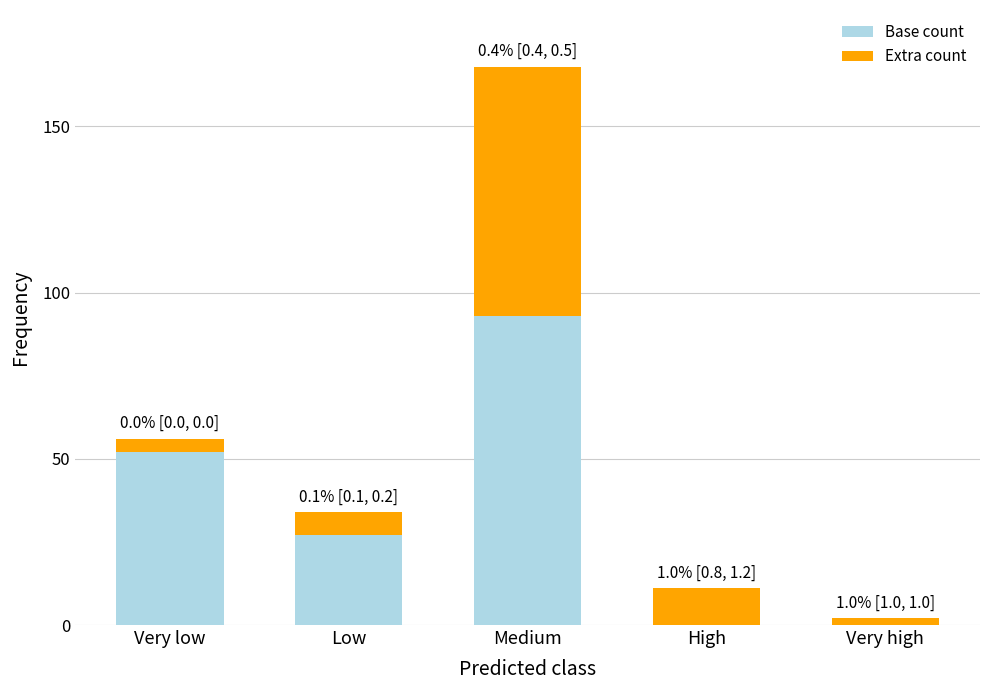

The Base count series shows 52 at Very low. True or false?

True